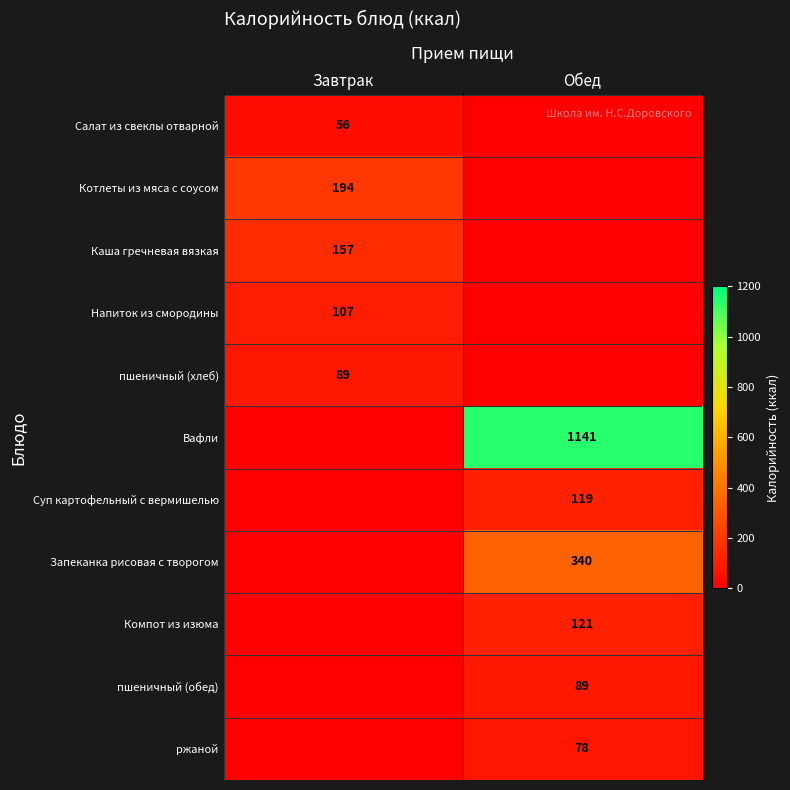

The Котлеты из мяса с соусом series shows 194 at Завтрак. True or false?

True